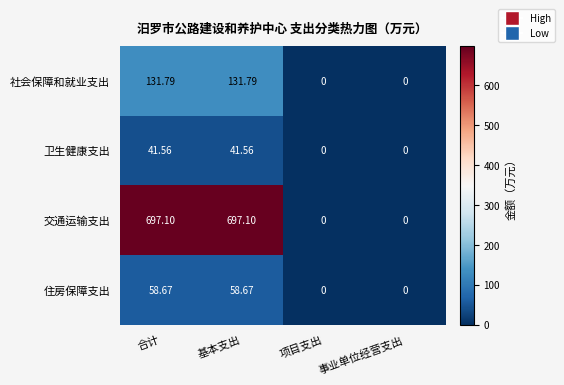

At 合计, list the series in order from largest to smallest.

交通运输支出, 社会保障和就业支出, 住房保障支出, 卫生健康支出